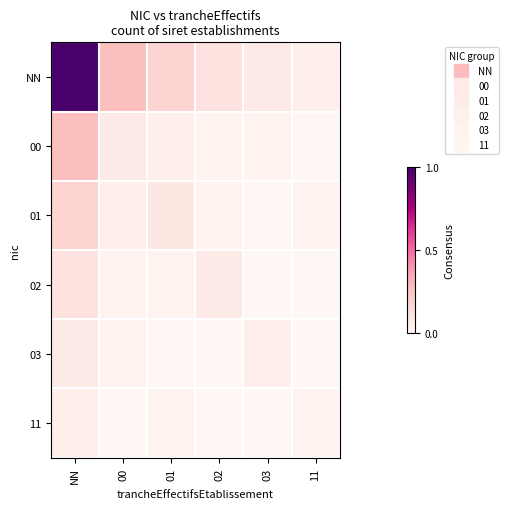

Reading left to right, list all the values displayed in this chart.

NN: NN=1.0	00=0.3	01=0.2	02=0.1	03=0.1	11=0.0
00: NN=0.3	00=0.1	01=0.0	02=0.0	03=0.0	11=0.0
01: NN=0.2	00=0.0	01=0.1	02=0.0	03=0.0	11=0.0
02: NN=0.1	00=0.0	01=0.0	02=0.1	03=0.0	11=0.0
03: NN=0.1	00=0.0	01=0.0	02=0.0	03=0.0	11=0.0
11: NN=0.0	00=0.0	01=0.0	02=0.0	03=0.0	11=0.0